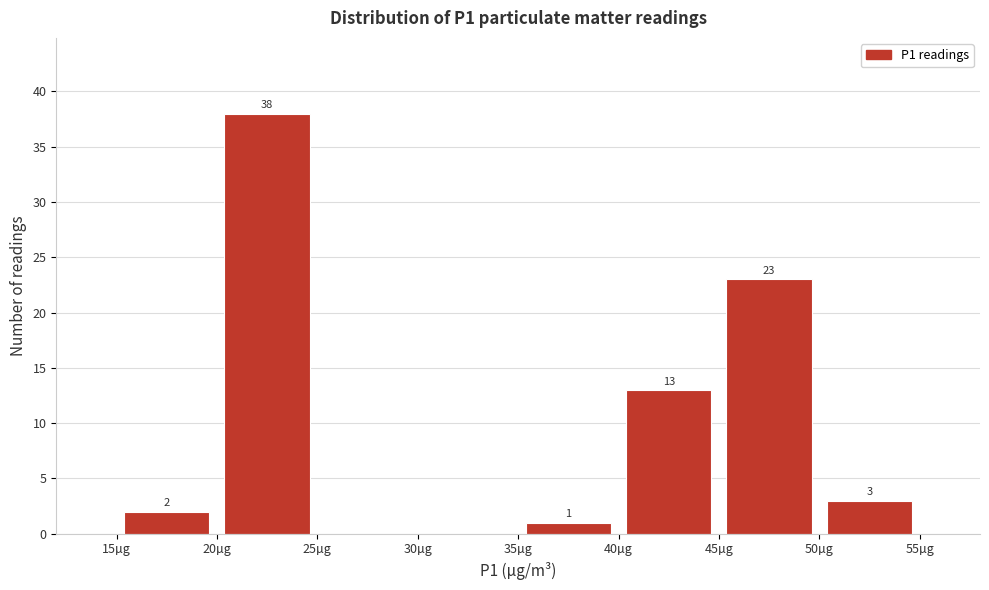

Over which range of the x-axis is the bar tallest?

20 to 25